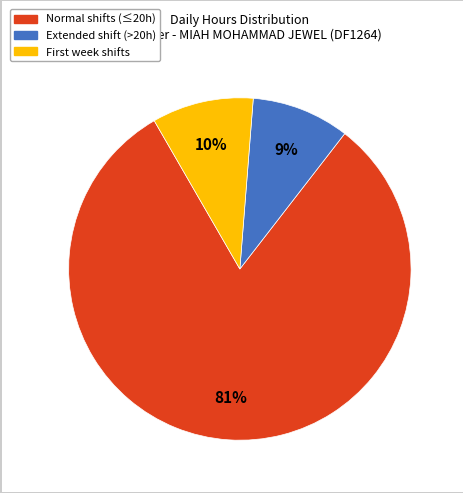

To the nearest percent, what is the average slice percentage?

33%